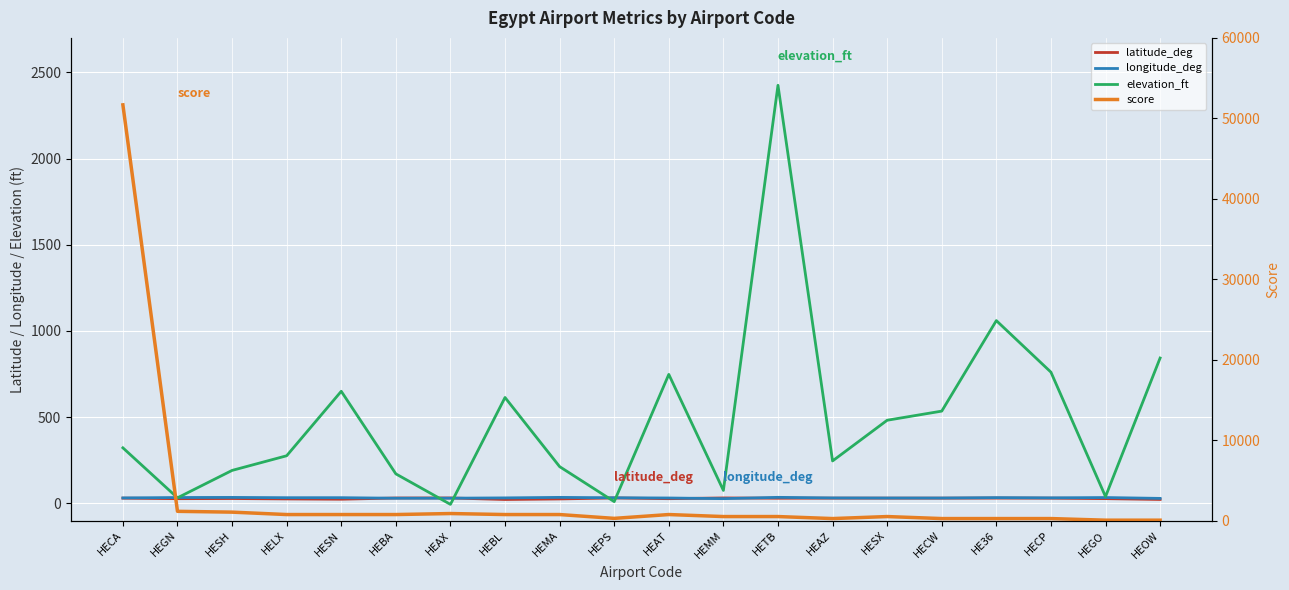

At how many categories does at least one series exceed 27299?

1